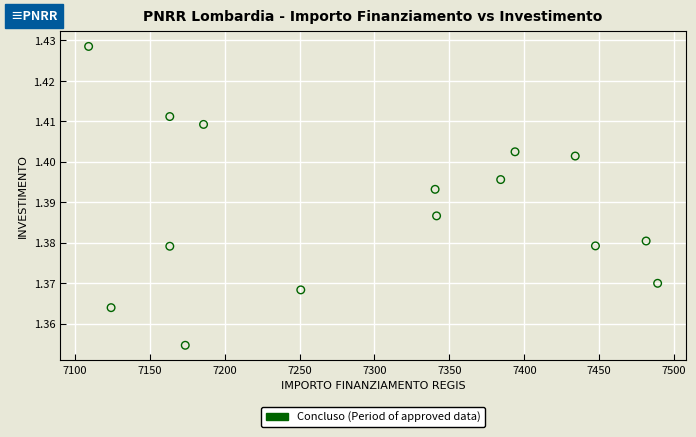

What is the range of X values (max minus min)?

379.7